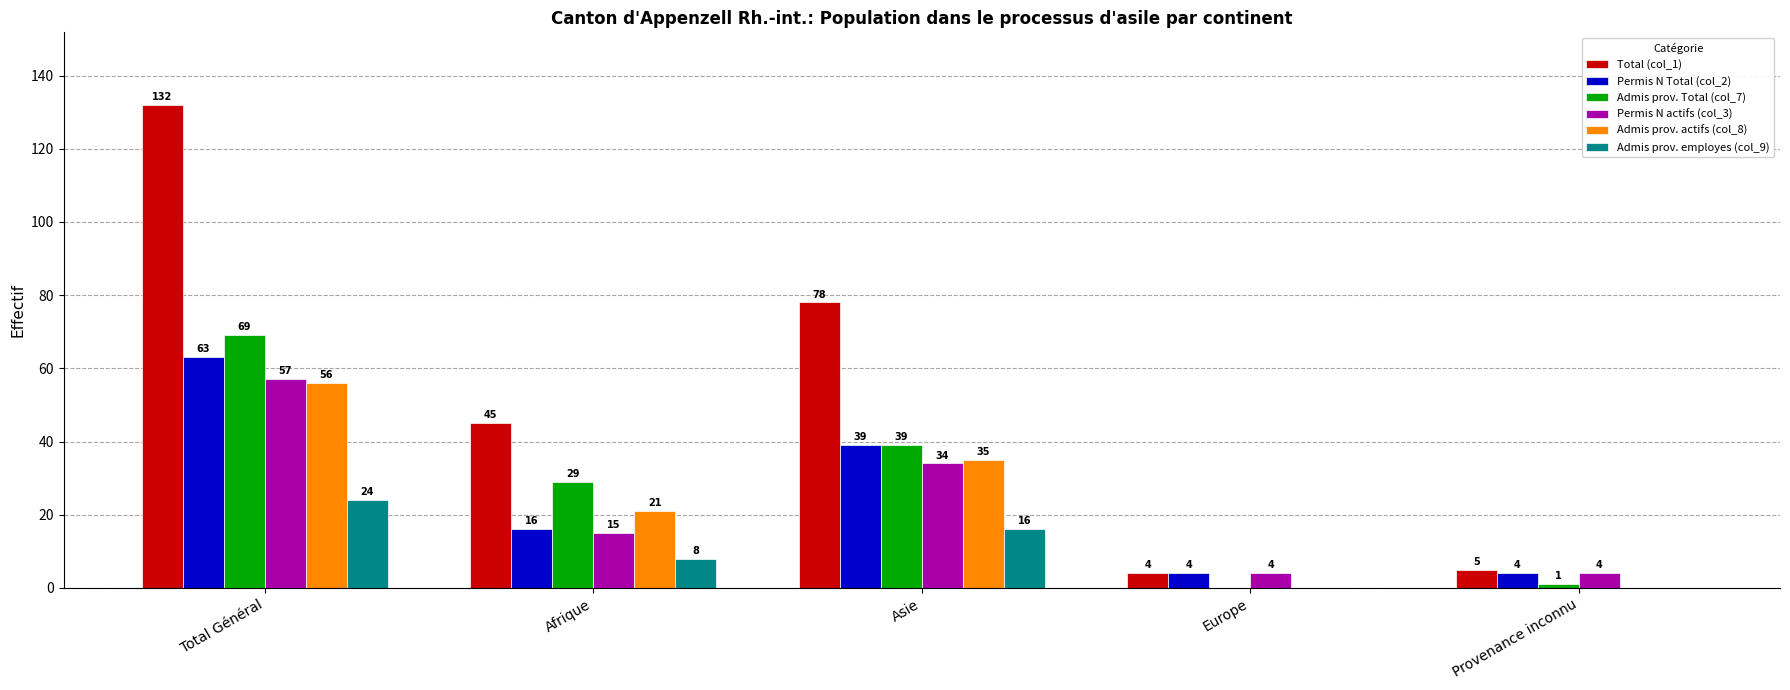

At which label is Admis prov. Total (col_7) closest to 34?

Afrique